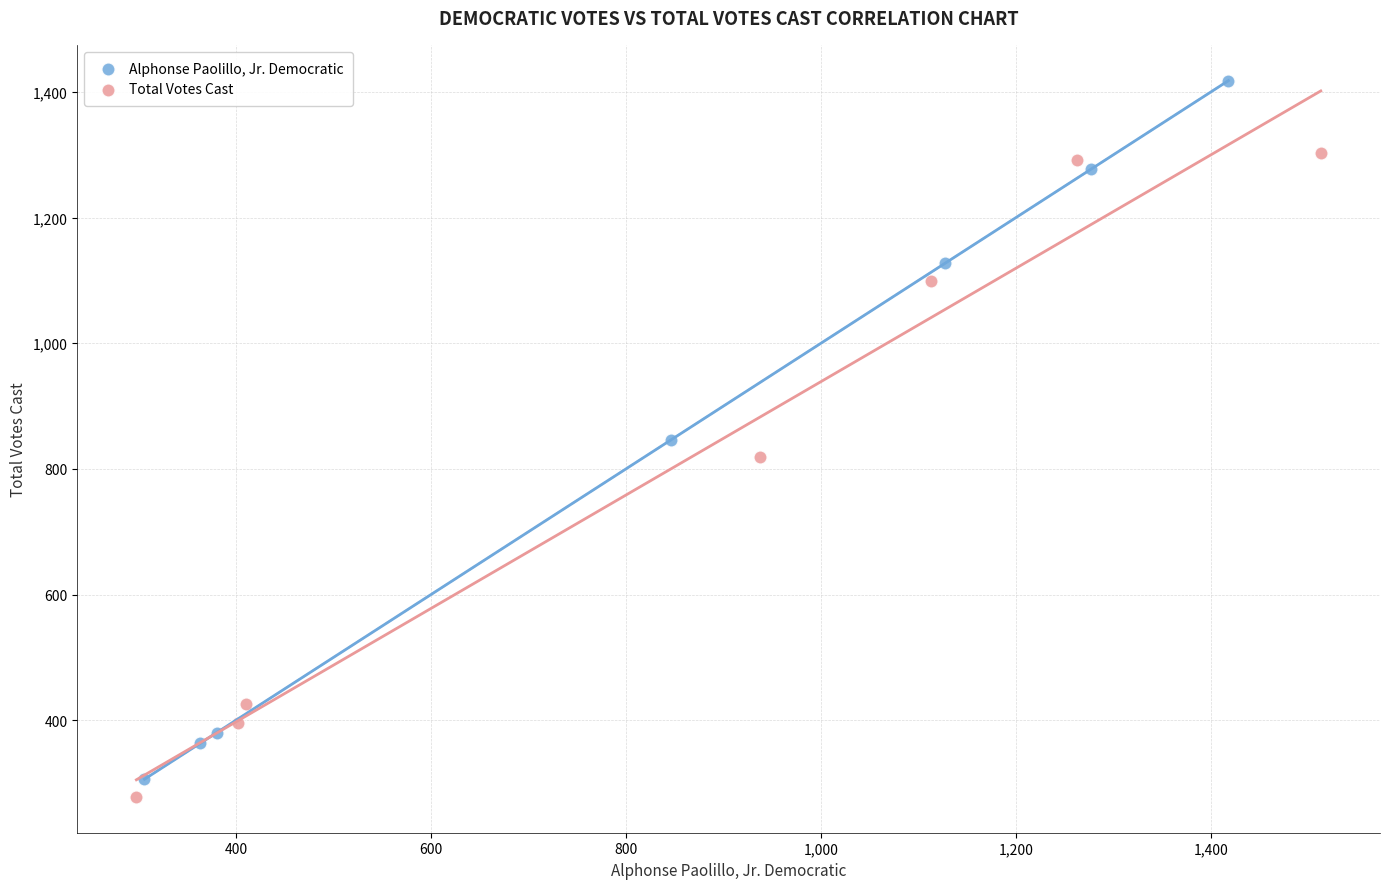

Which series has the widest spread of Y values?

Alphonse Paolillo, Jr. Democratic